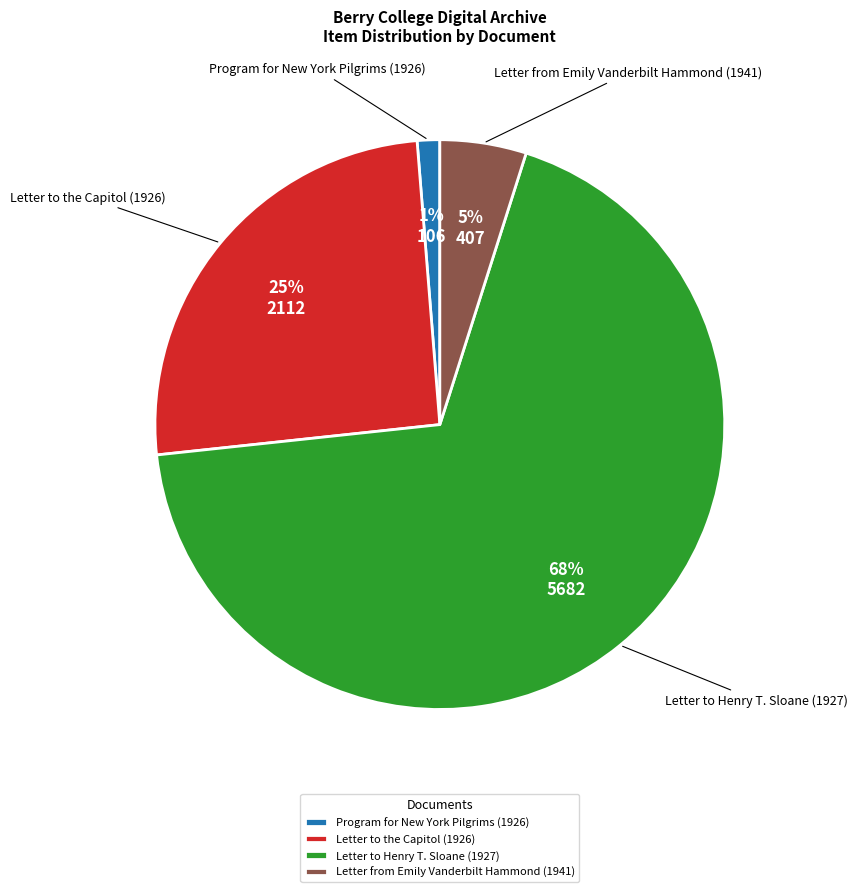

How many segments does this pie chart have?

4